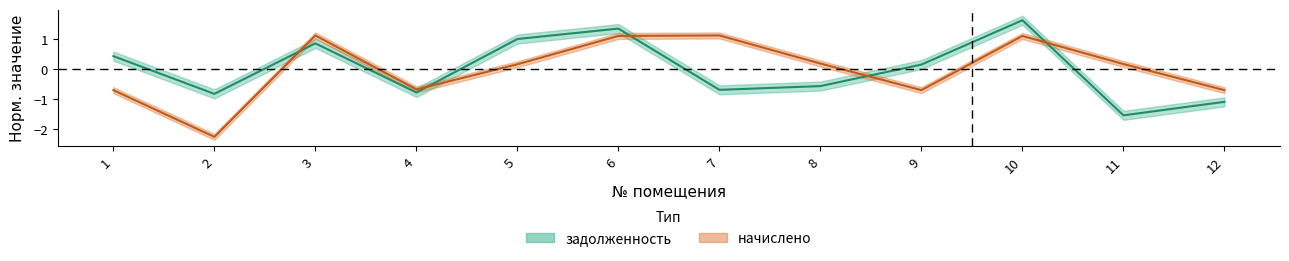

Where is the first local minimum for задолженность?

2